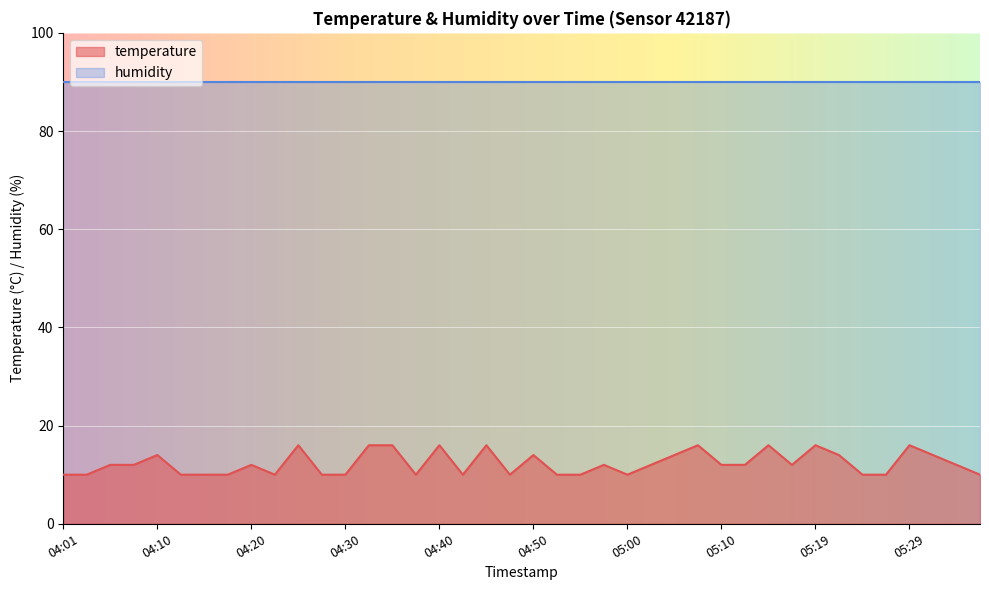

What is the difference between the maximum and second lowest values?

6.0